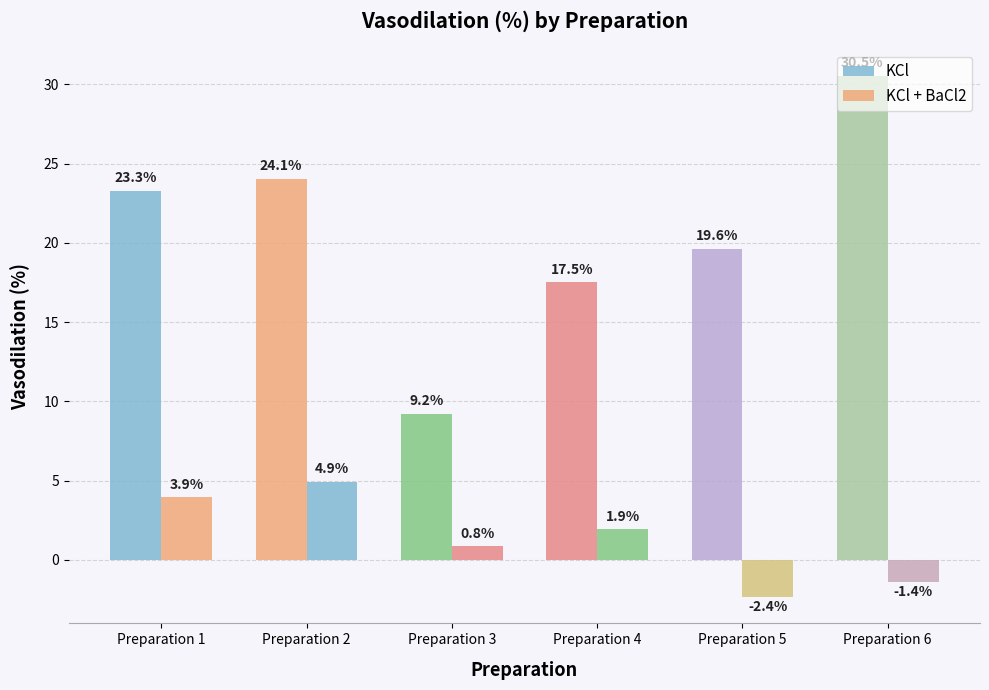

What is the average value of the KCl + BaCl2 series?

1.3